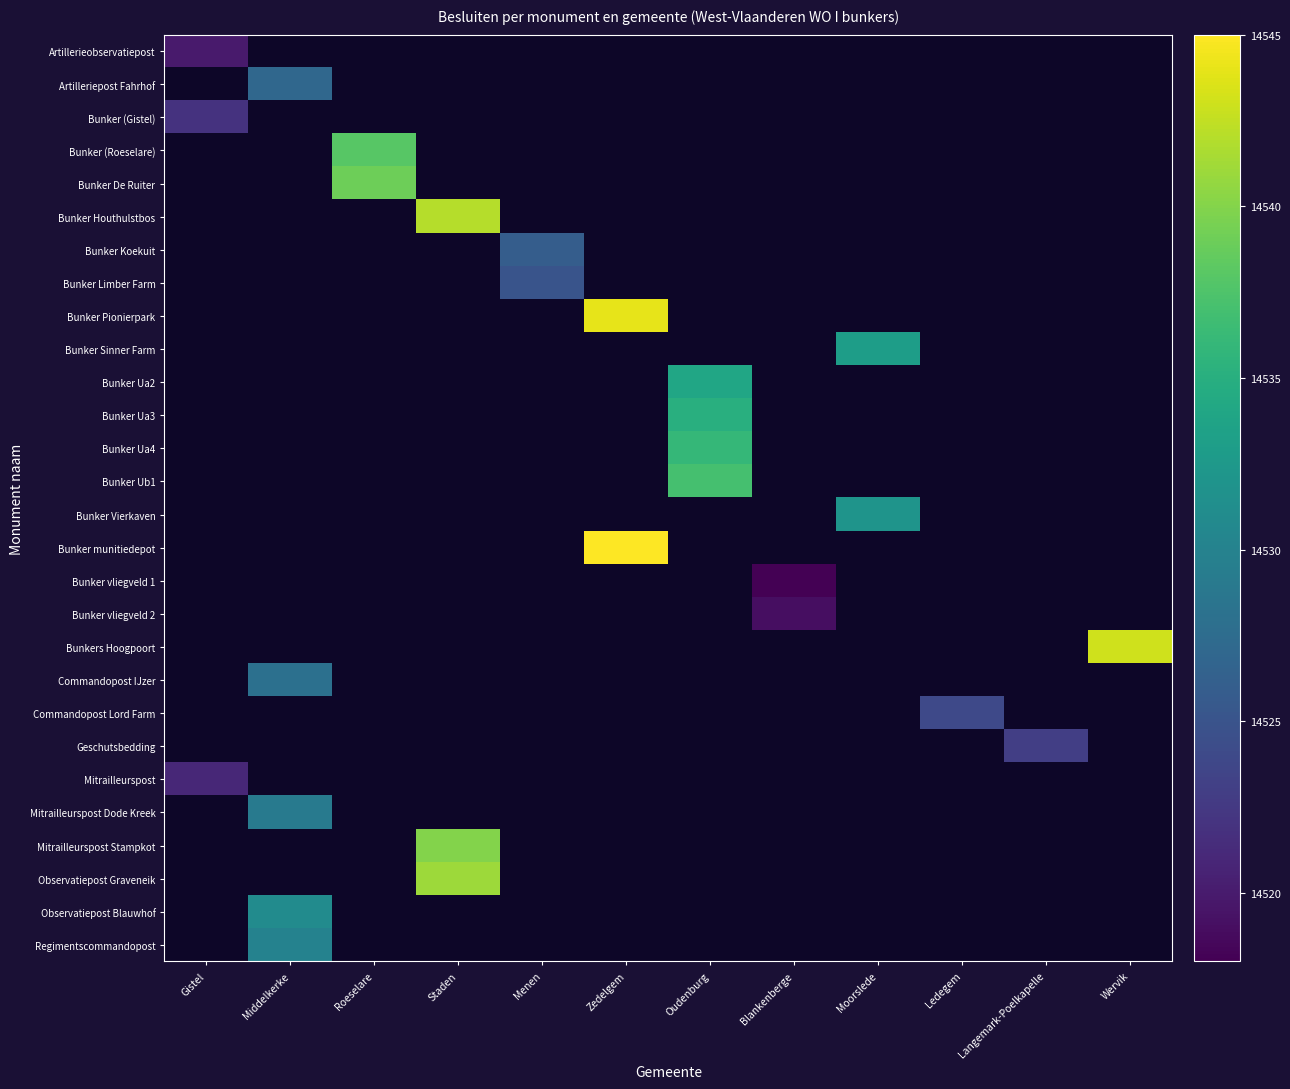

List the labels in order of Bunker Limber Farm value, smallest first.

Gistel, Middelkerke, Roeselare, Staden, Menen, Zedelgem, Oudenburg, Blankenberge, Moorslede, Ledegem, Langemark-Poelkapelle, Wervik